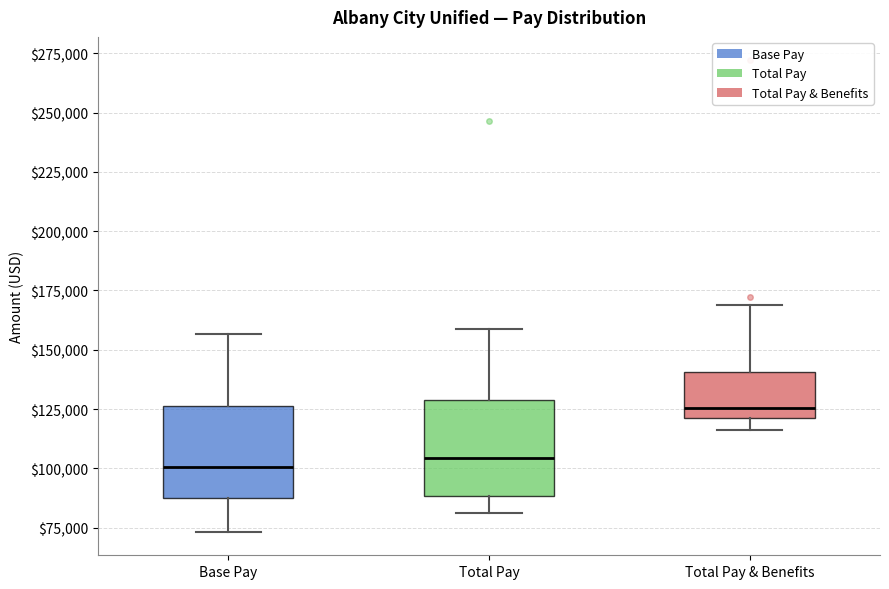

Which box has the highest median line?

Total Pay & Benefits